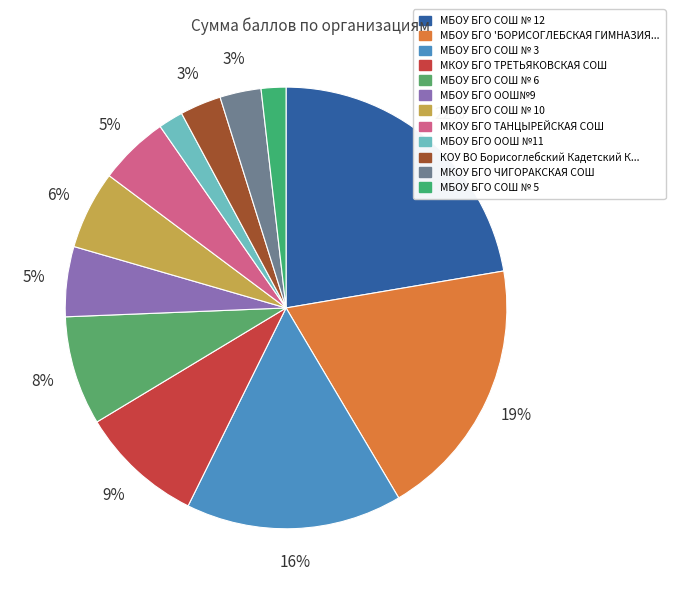

Rank the categories by value from highest to lowest.

МБОУ БГО СОШ № 12, МБОУ БГО 'БОРИСОГЛЕБСКАЯ ГИМНАЗИЯ №1', МБОУ БГО СОШ № 3, МКОУ БГО ТРЕТЬЯКОВСКАЯ СОШ, МБОУ БГО СОШ № 6, МБОУ БГО СОШ № 10, МБОУ БГО ООШ№9, МКОУ БГО ТАНЦЫРЕЙСКАЯ СОШ, КОУ ВО Борисоглебский Кадетский Корпус, МКОУ БГО ЧИГОРАКСКАЯ СОШ, МБОУ БГО ООШ №11, МБОУ БГО СОШ № 5